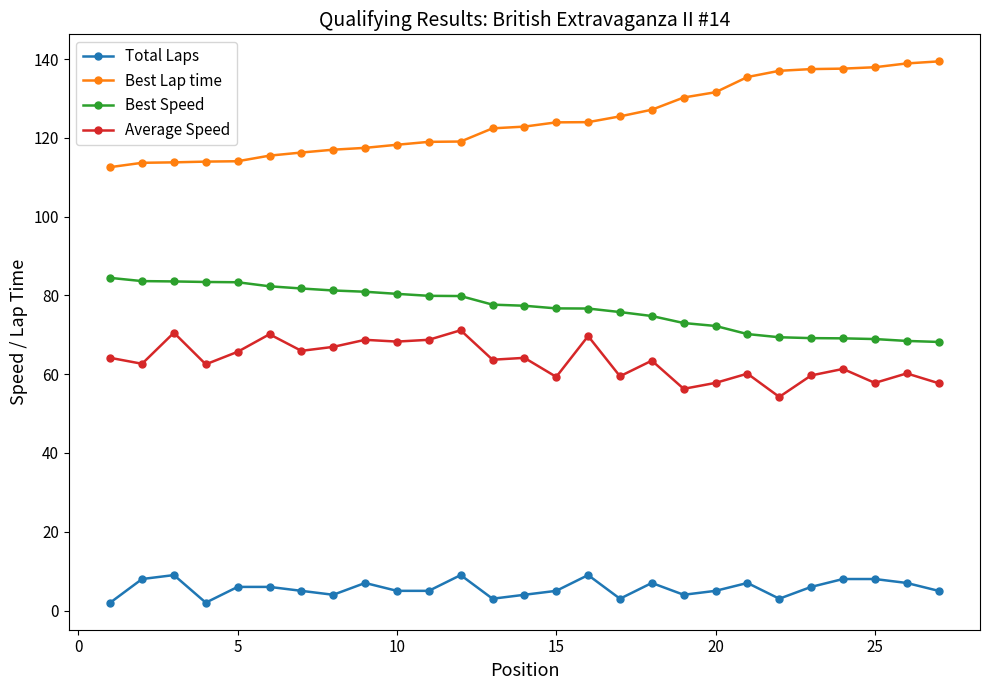

What is the value of the Total Laps point at the 7th from the left?

5.0